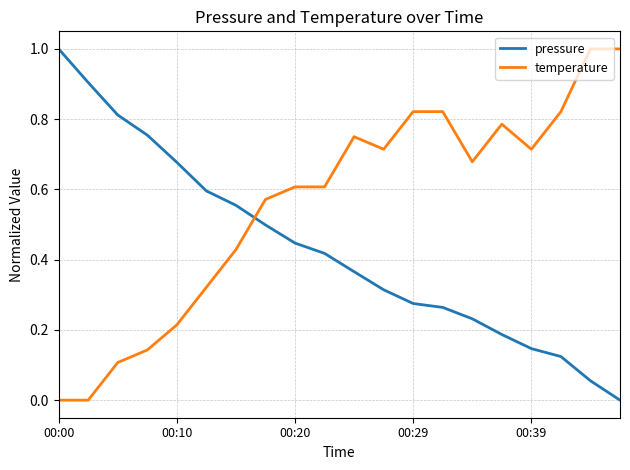

Which series has the largest total across all categories?

temperature